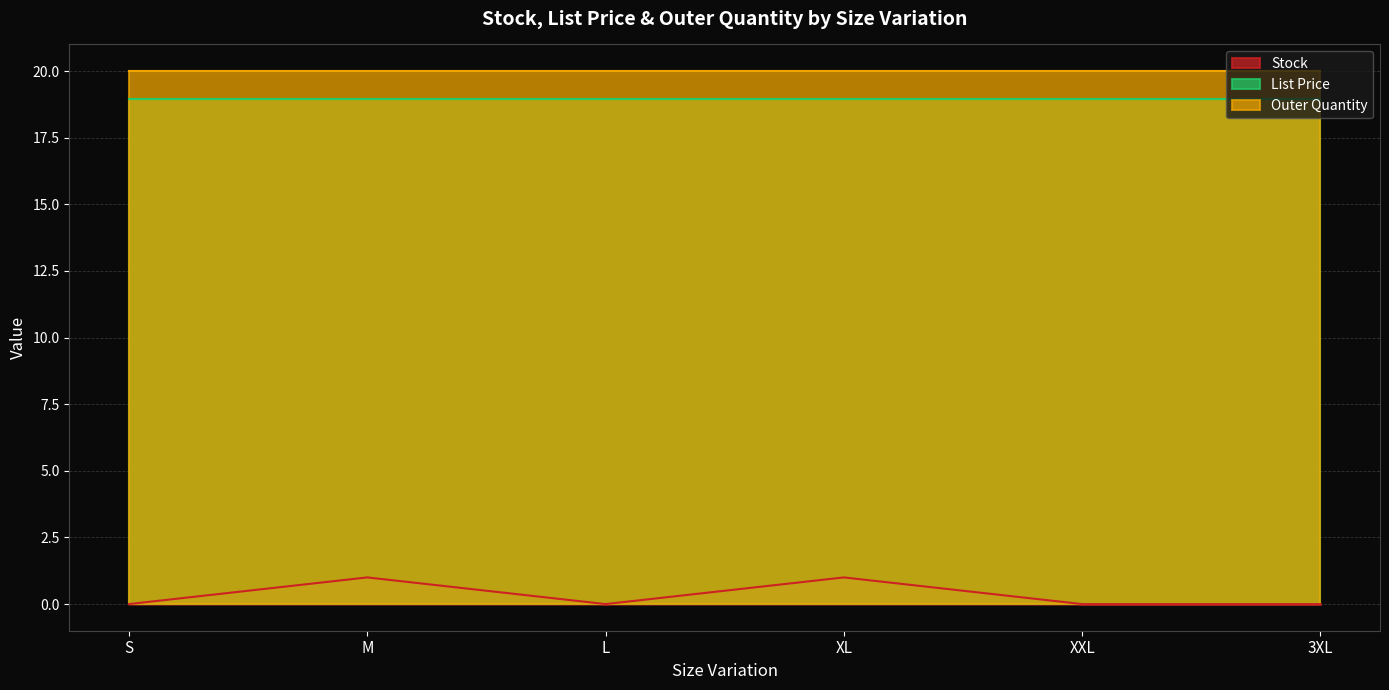

Rank the series at L from highest to lowest value.

Outer Quantity, List Price, Stock